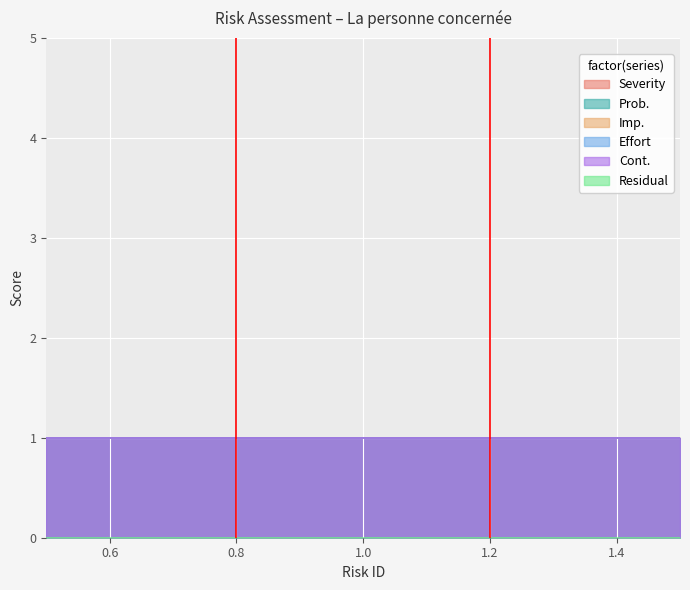

Is it true that Effort equals 1 at 1?

False